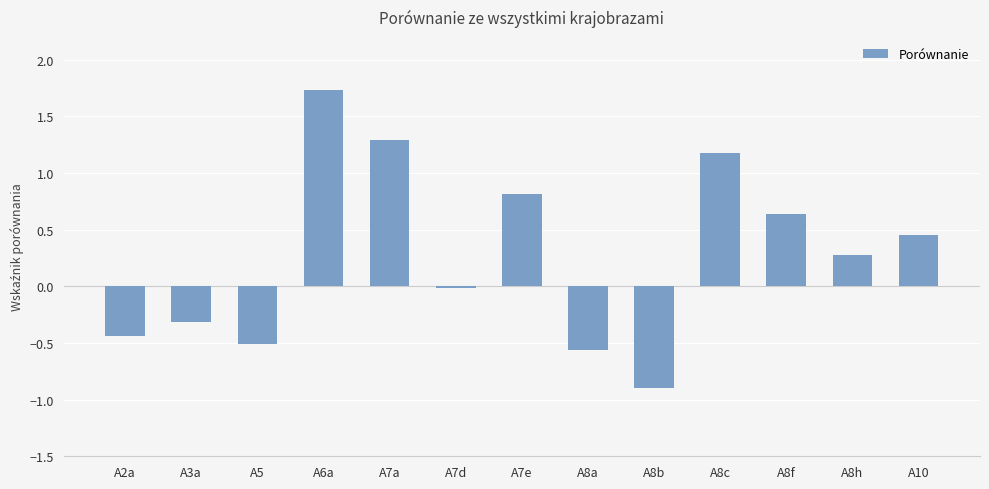

At which category does the chart reach its minimum across all series?

A8b